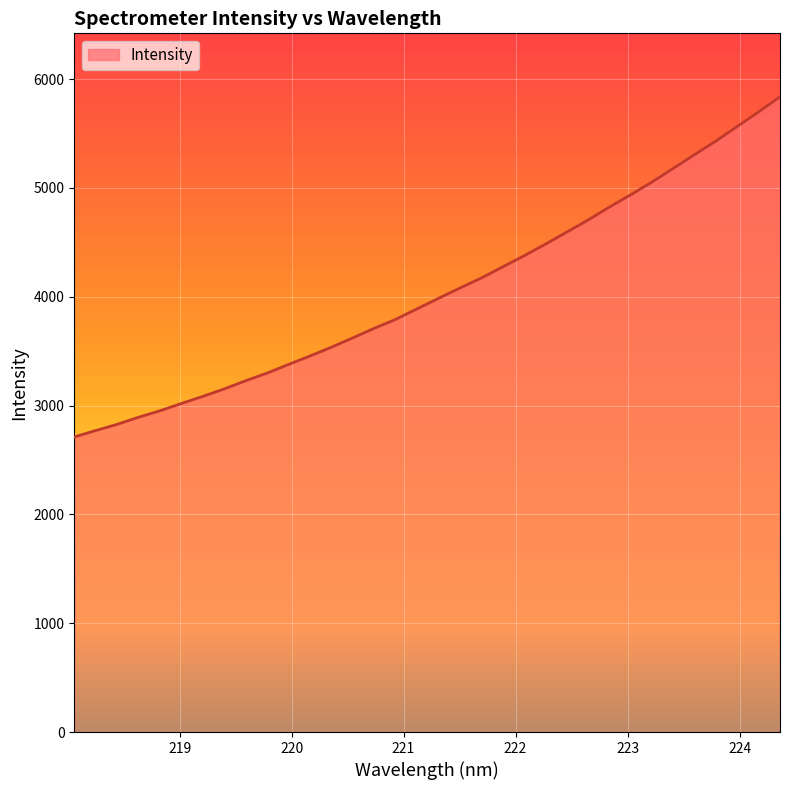

What is the difference between the maximum and minimum values?

3124.9